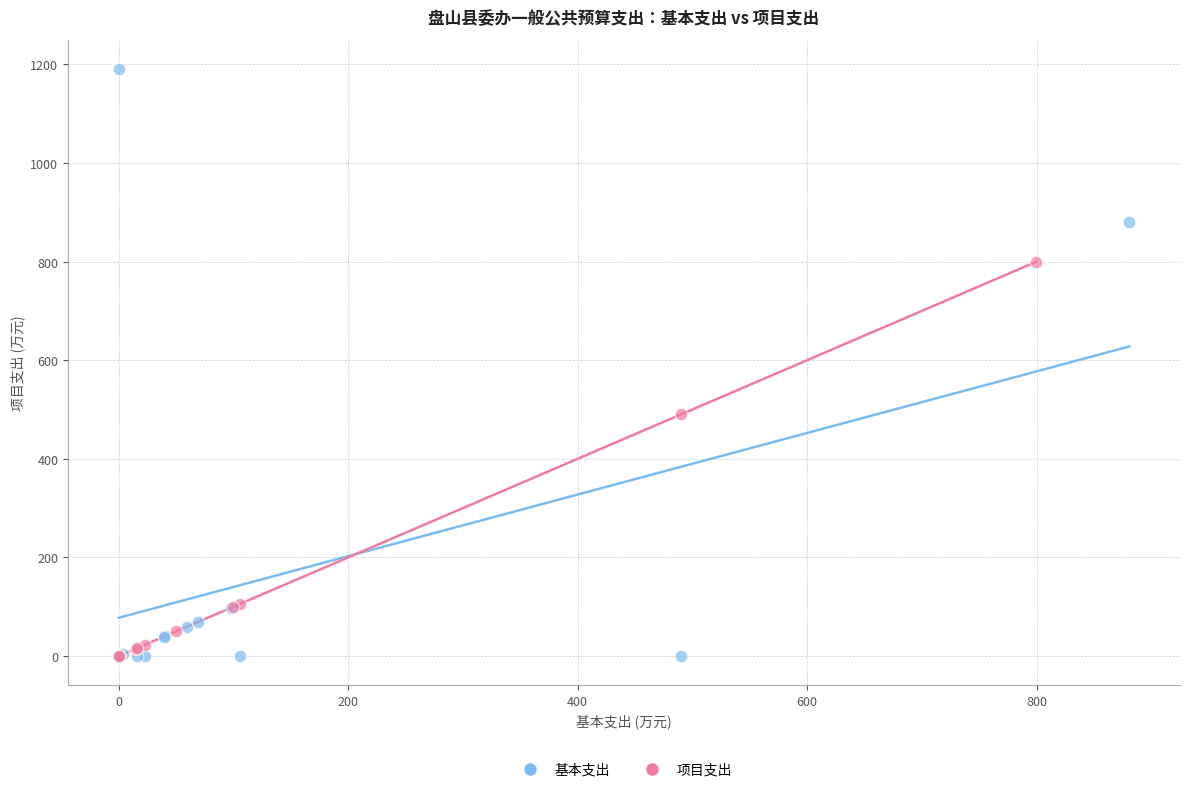

Which series has the widest spread of Y values?

基本支出